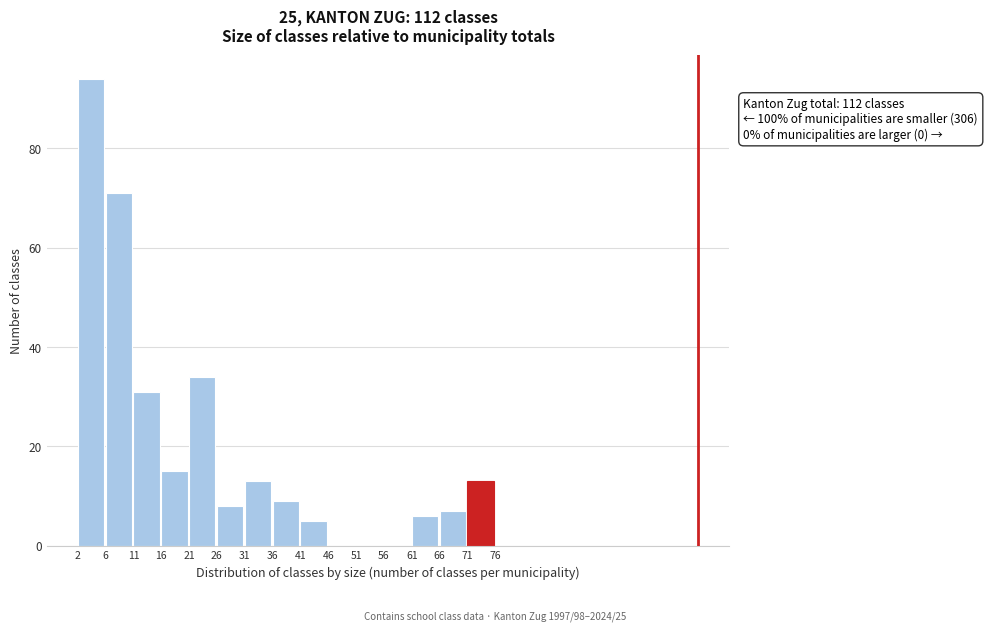

Which range on the x-axis has the tallest bar?

2 to 6